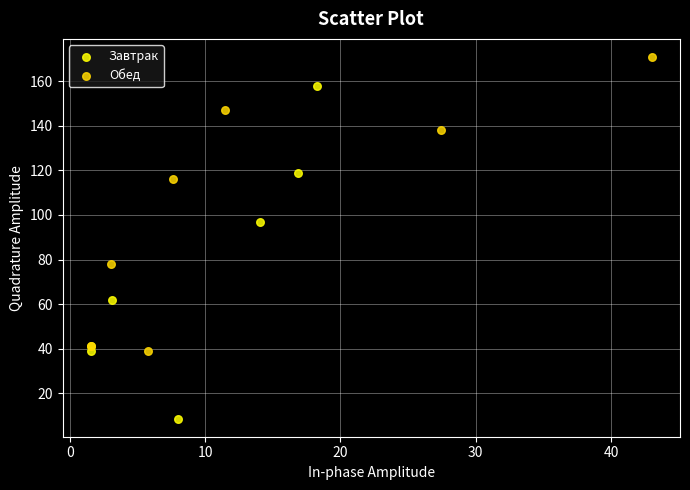

What are all the series names shown in the legend?

Завтрак, Обед